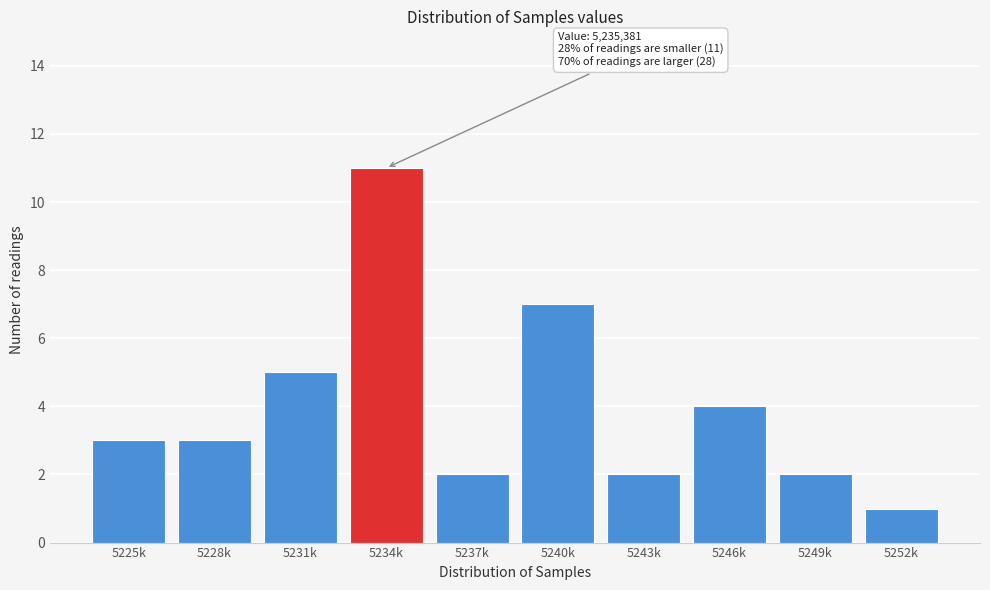

Reading right to left, transcribe all the data shown in this chart.

5252k=1	5249k=2	5246k=4	5243k=2	5240k=7	5237k=2	5234k=11	5231k=5	5228k=3	5225k=3